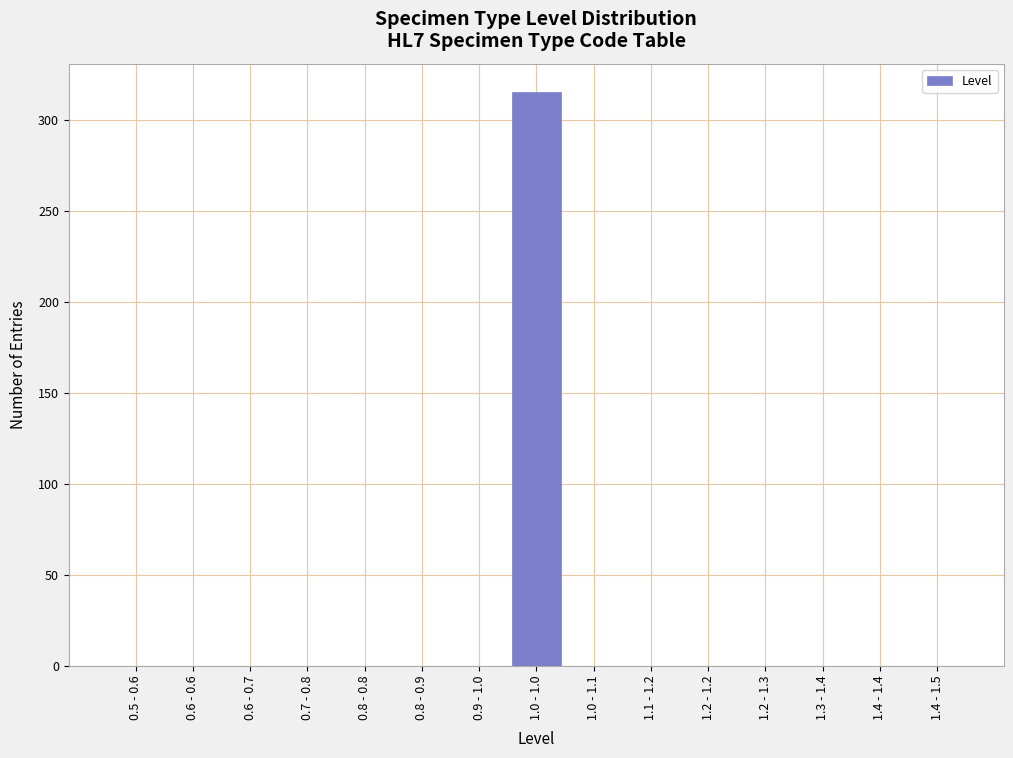

Is it true that the value at 1.4 - 1.5 is 0?

True